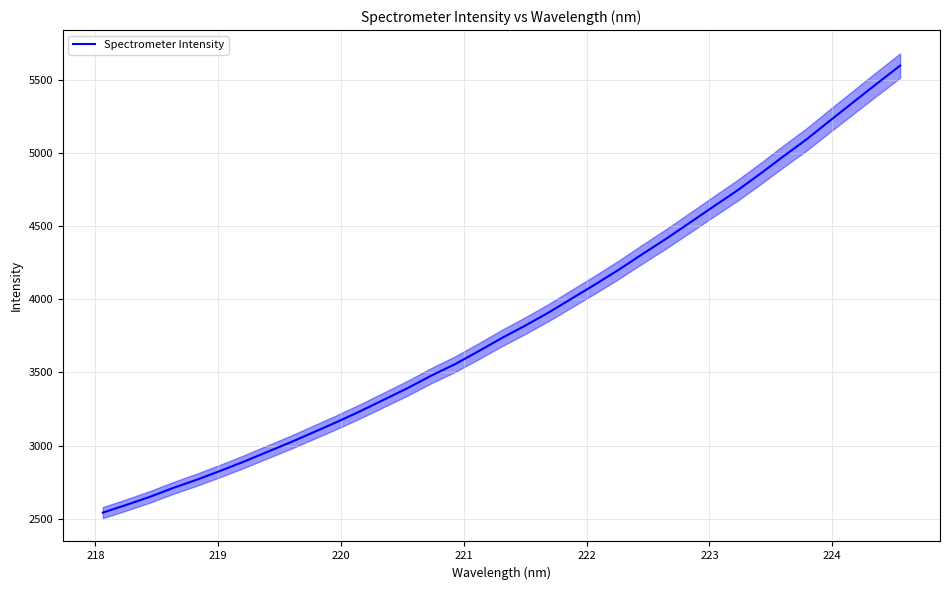

True or false: there are more than 1 points higher than both neighbors.

False